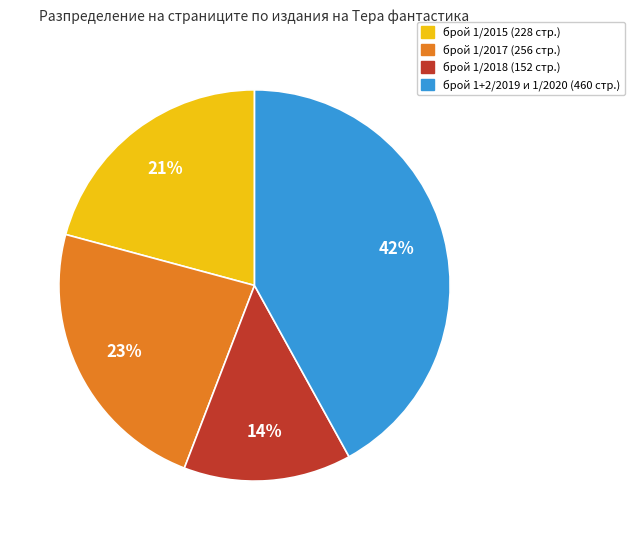

Count the number of slices in the pie.

4